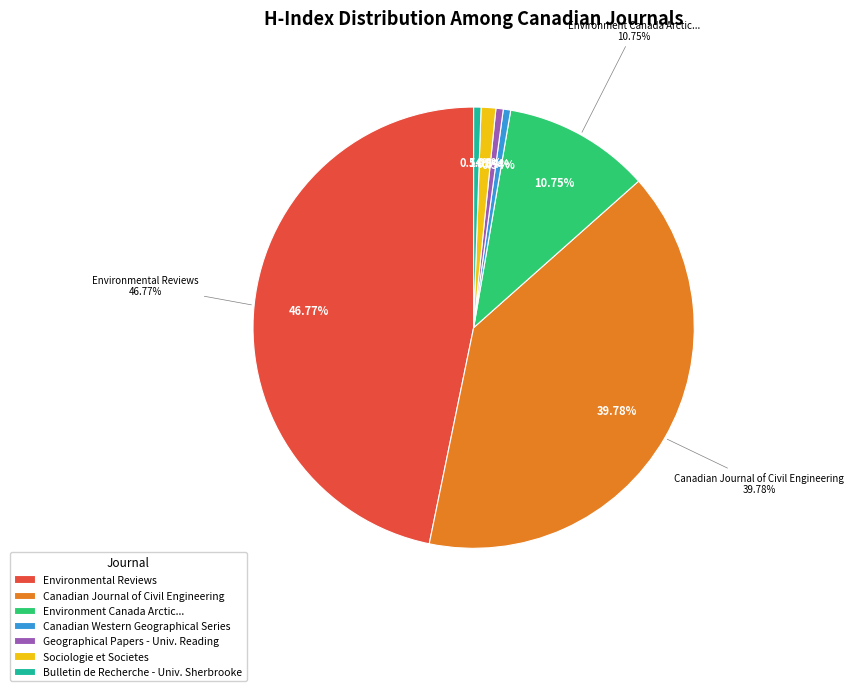

Is it true that Canadian Western Geographical Series is 10% of the pie?

False